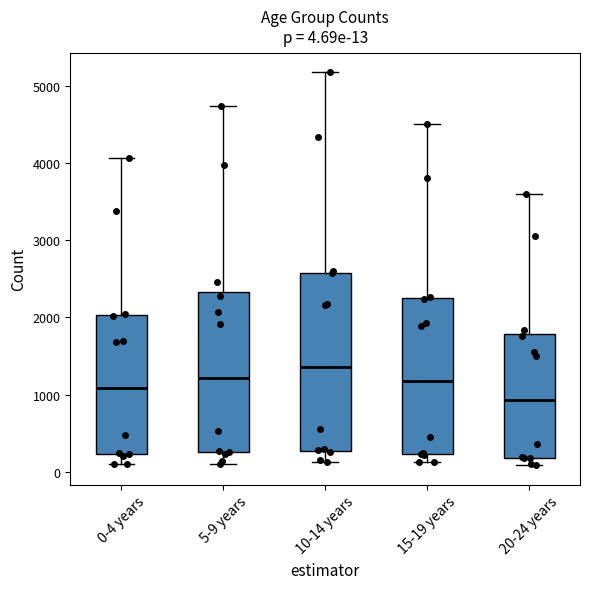

Which box has the highest median line?

10-14 years